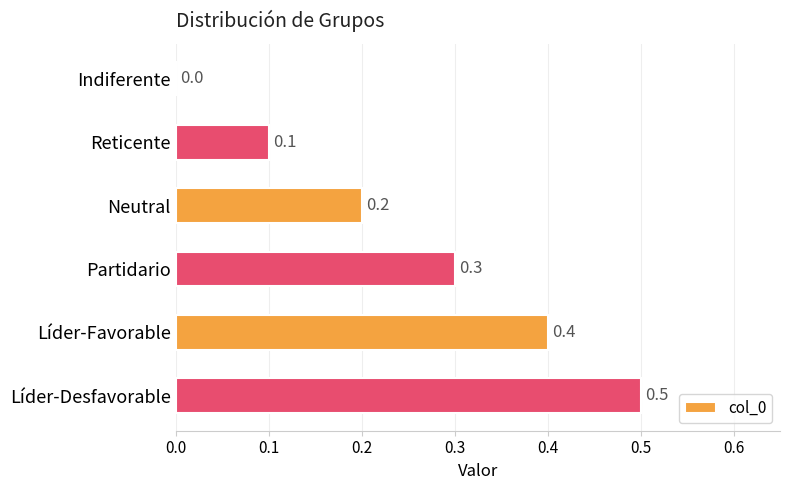

What is the maximum value shown in the chart?

0.5